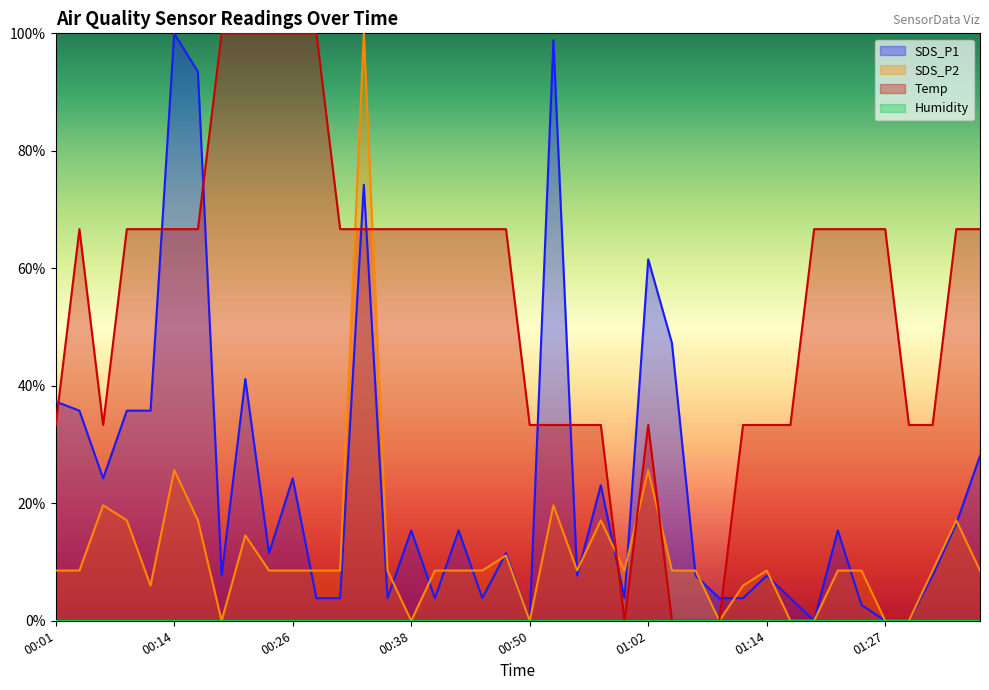

The SDS_P1 series shows 0.1 at 00:55. True or false?

True